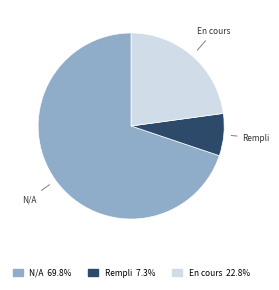

Is there any slice that represents more than half of the pie?

Yes